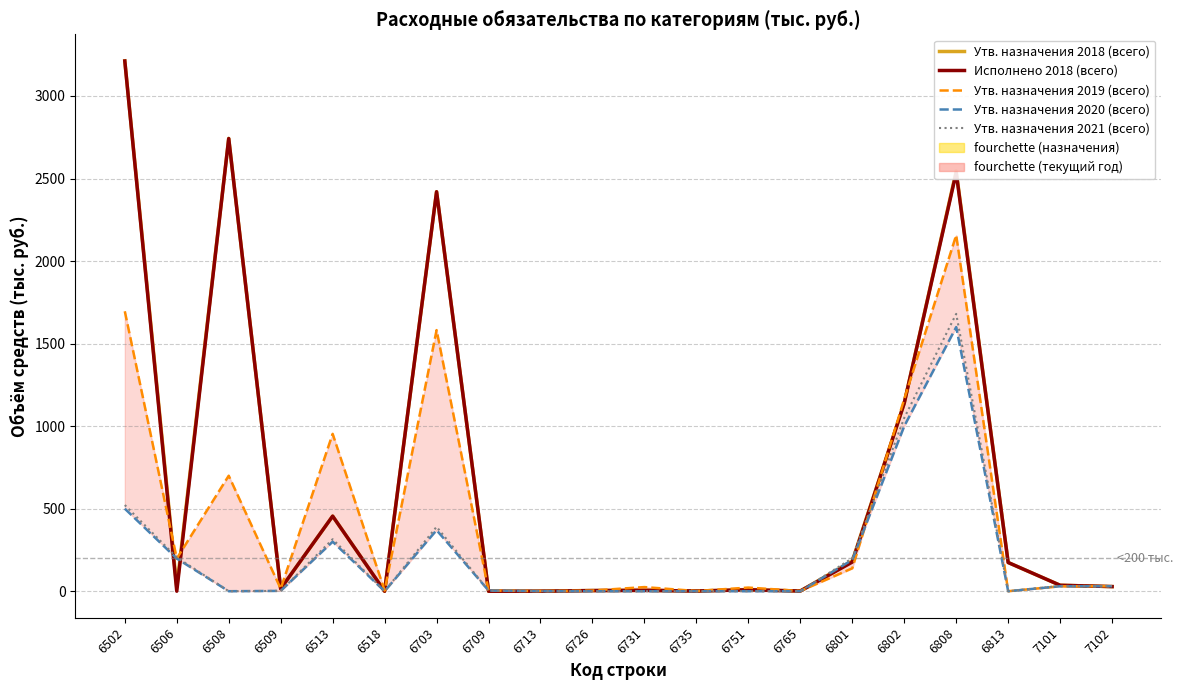

Is the value of Утв. назначения 2018 (всего) at 6508 greater than the value of Утв. назначения 2020 (всего) at 7102?

Yes